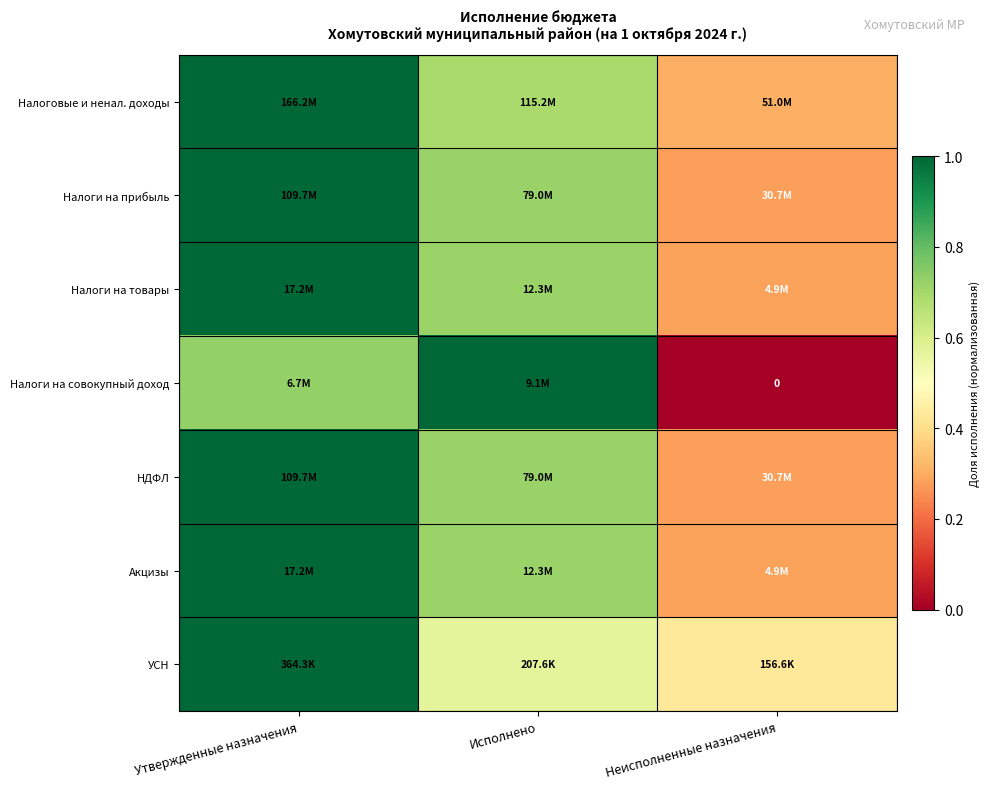

Count the УСН values in the range 0 to 1.

3